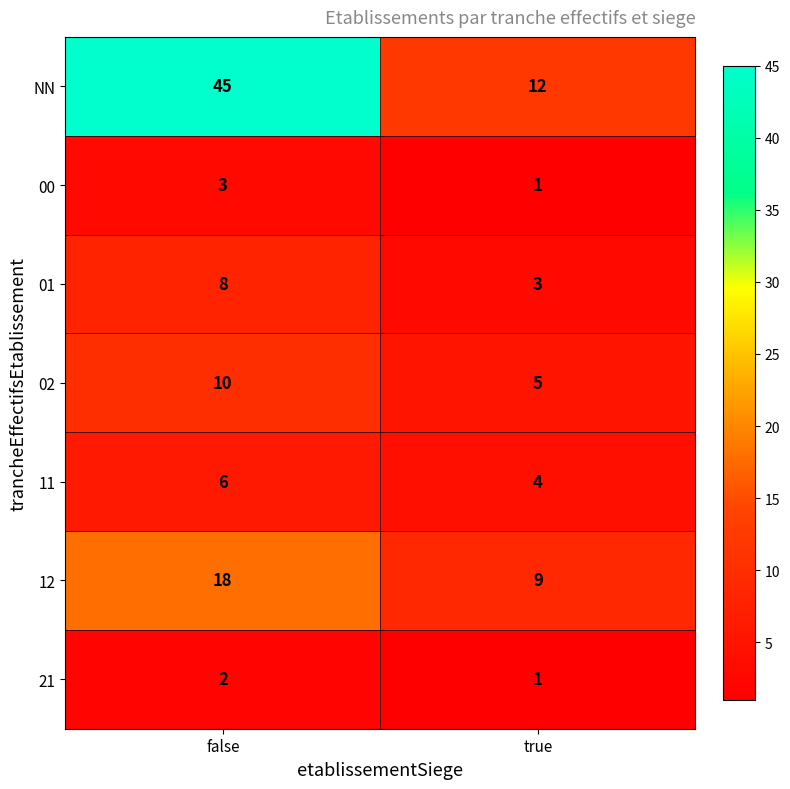

What is the average value of the 11 series?

5